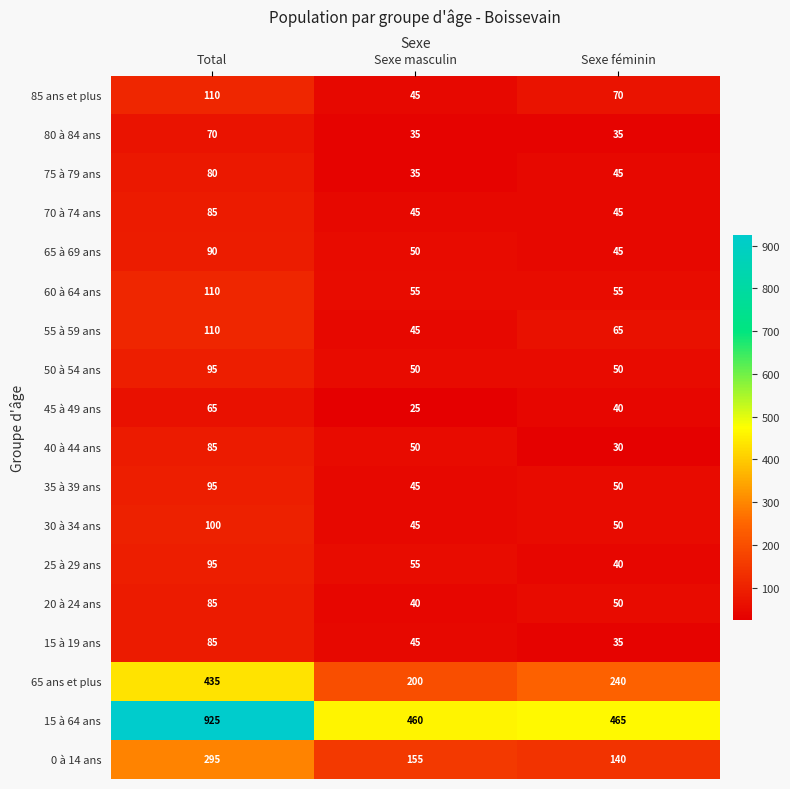

Read the 15 à 19 ans value at Sexe féminin.

35